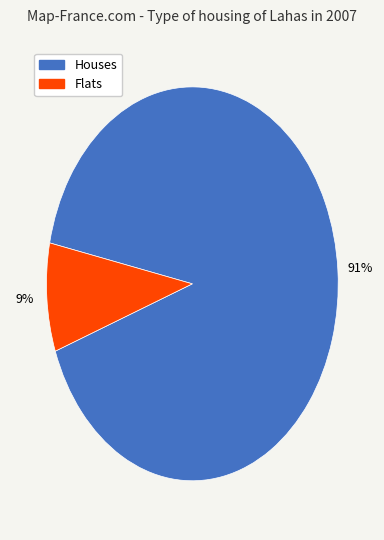

To the nearest percent, what is the difference between the largest and smallest slice percentages?

82%